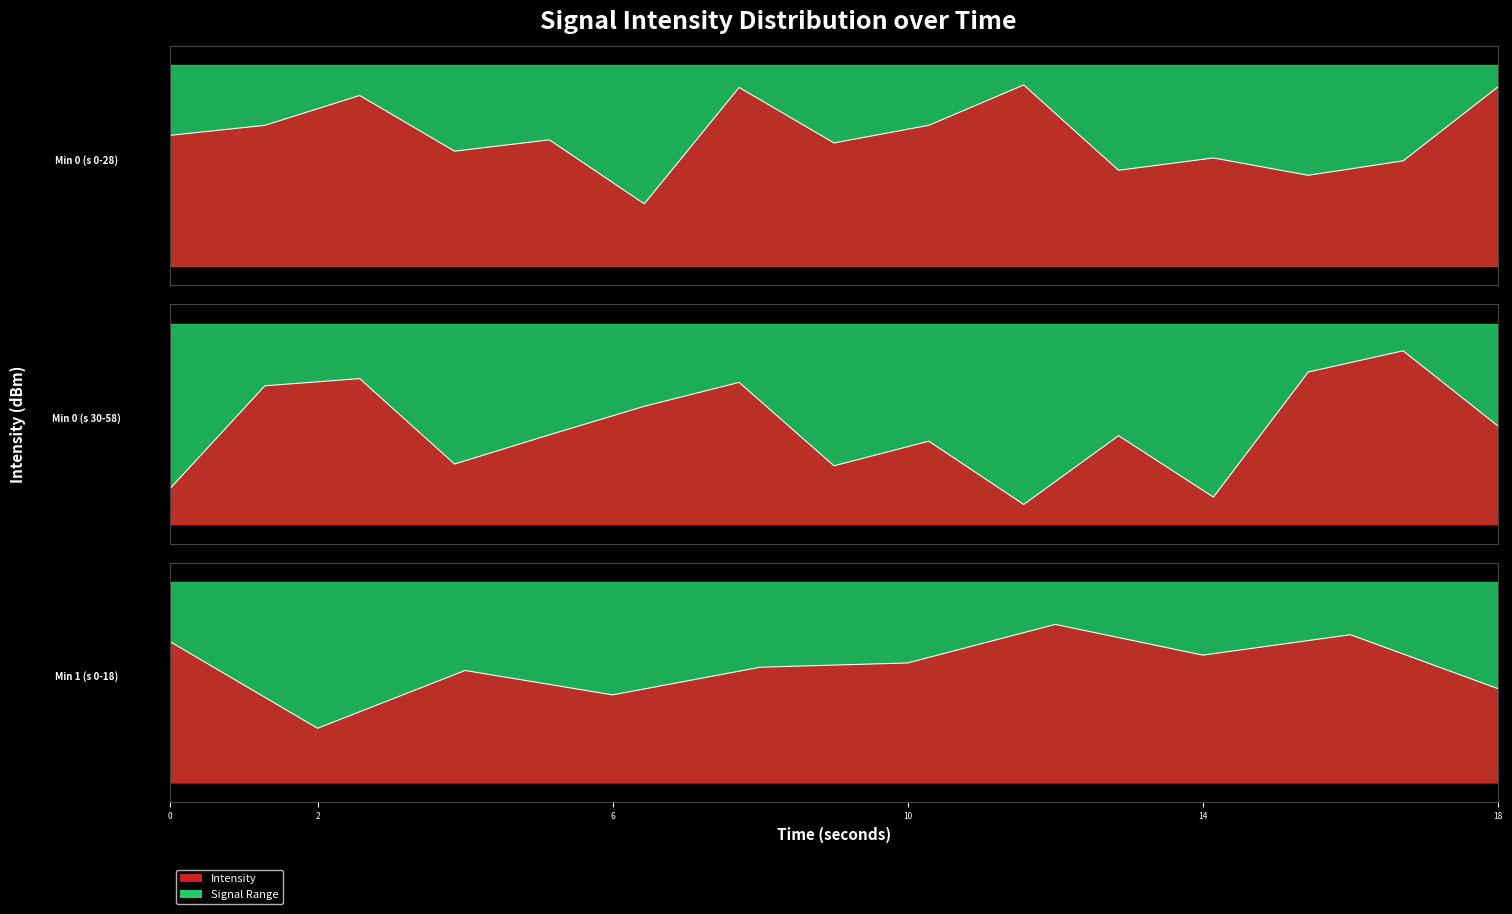

What is the difference between the second highest and second lowest values?

15.6